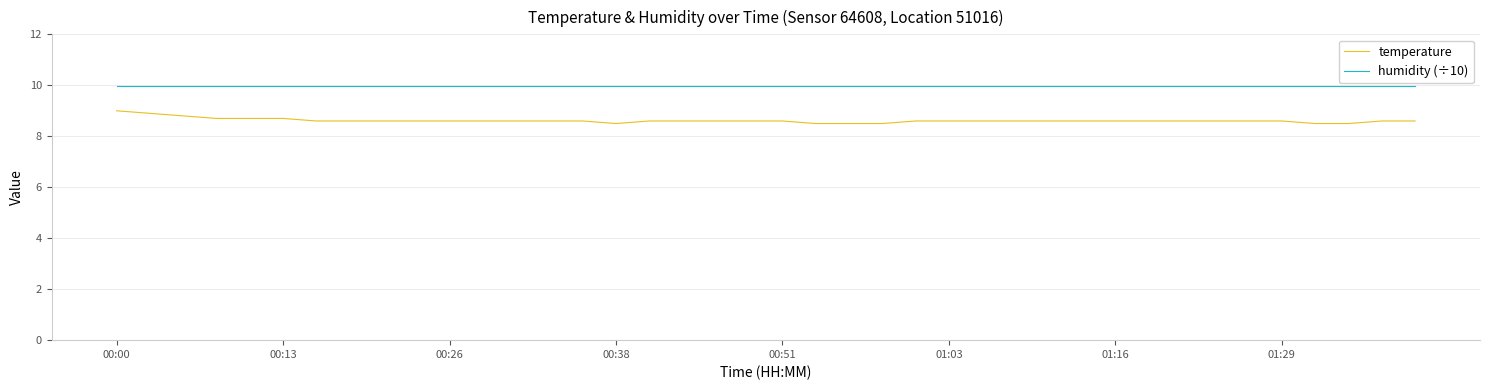

What is the sum of all humidity (÷10) values?

399.6